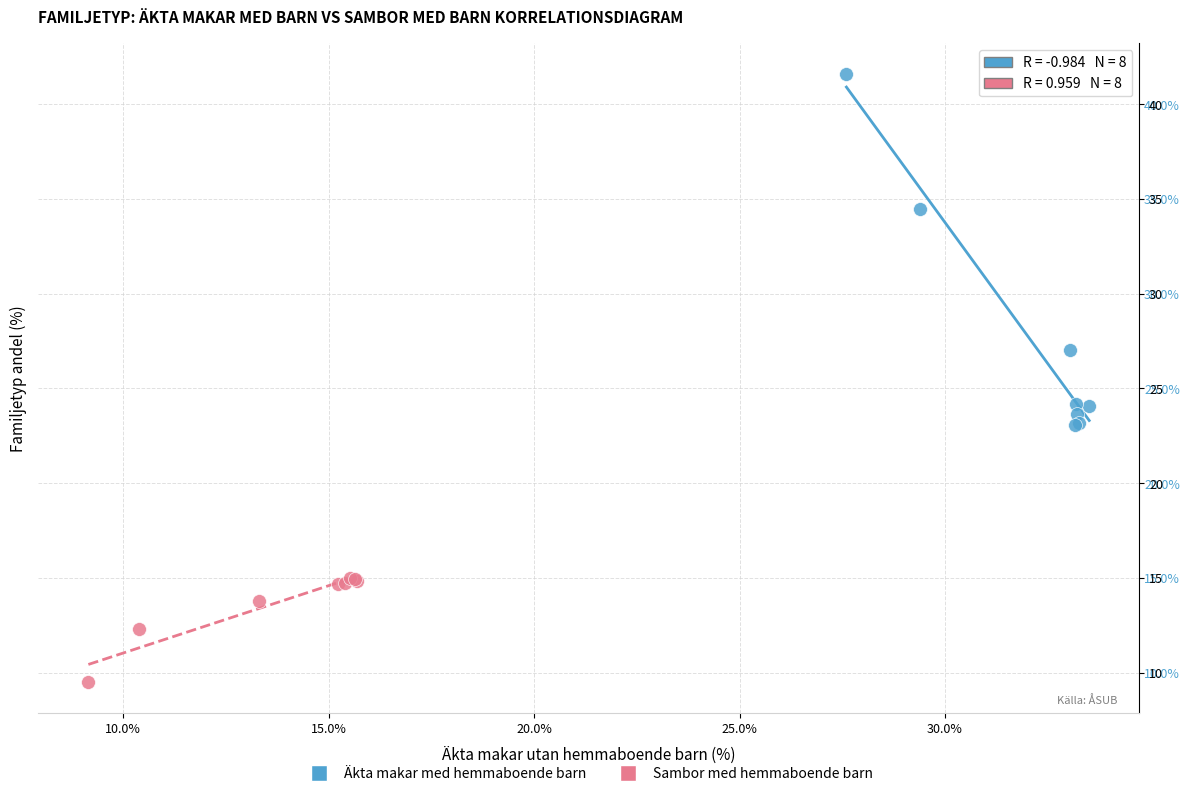

What are all the series names shown in the legend?

Äkta makar med hemmaboende barn, Sambor med hemmaboende barn